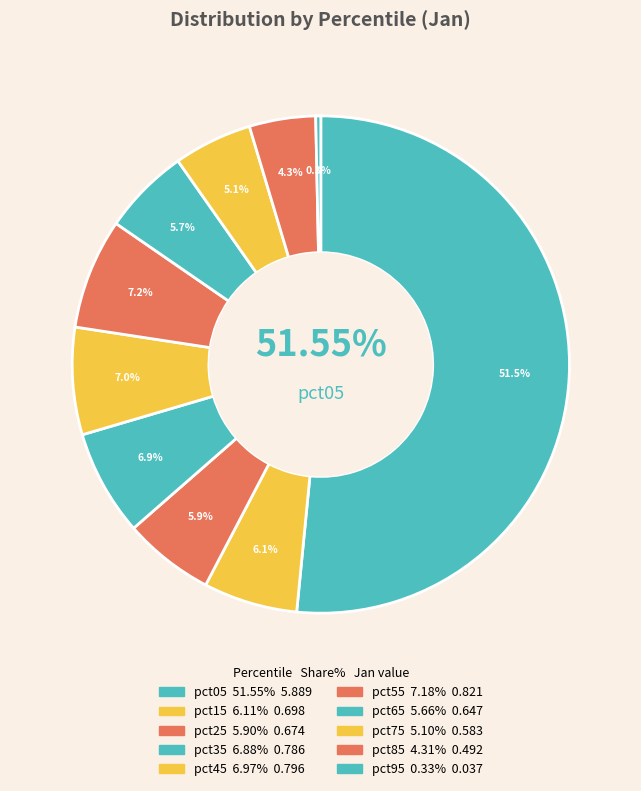

To the nearest percent, what percentage of the pie is pct75?

5%